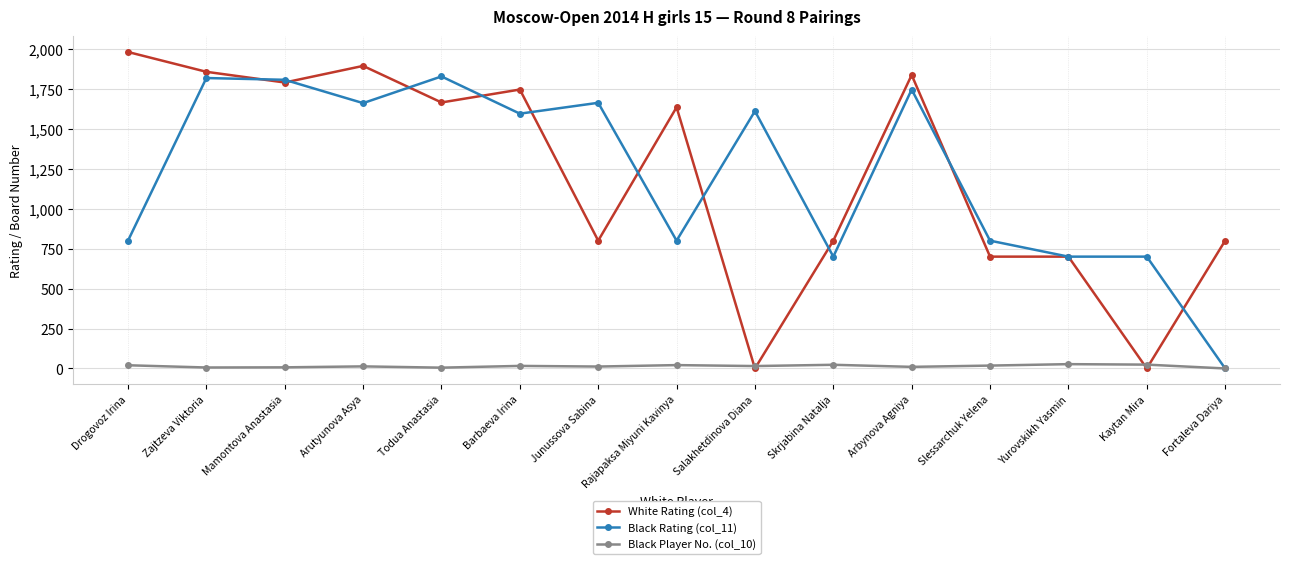

What is the difference between the second highest and second lowest values in the Black Rating (col_11) series?

1118